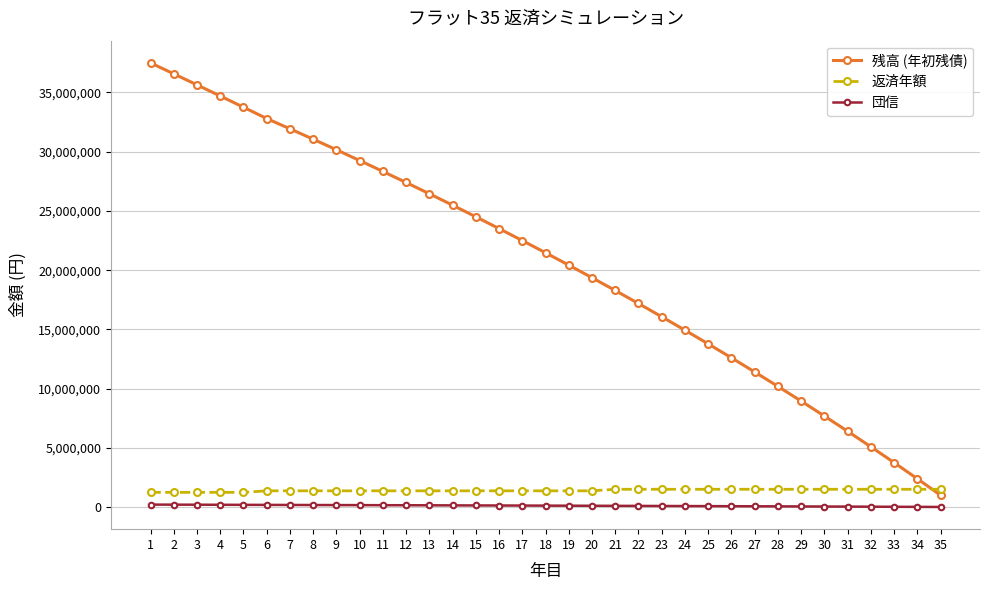

Where does the 残高 (年初残債) series first go above 21469920?

1